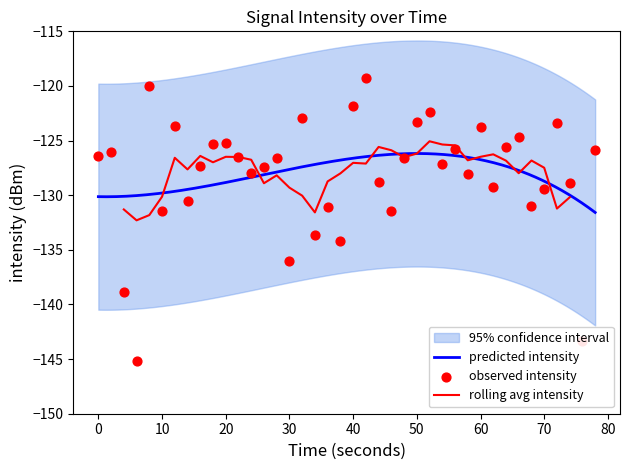

What is the lowest value of the predicted intensity series?

-131.6